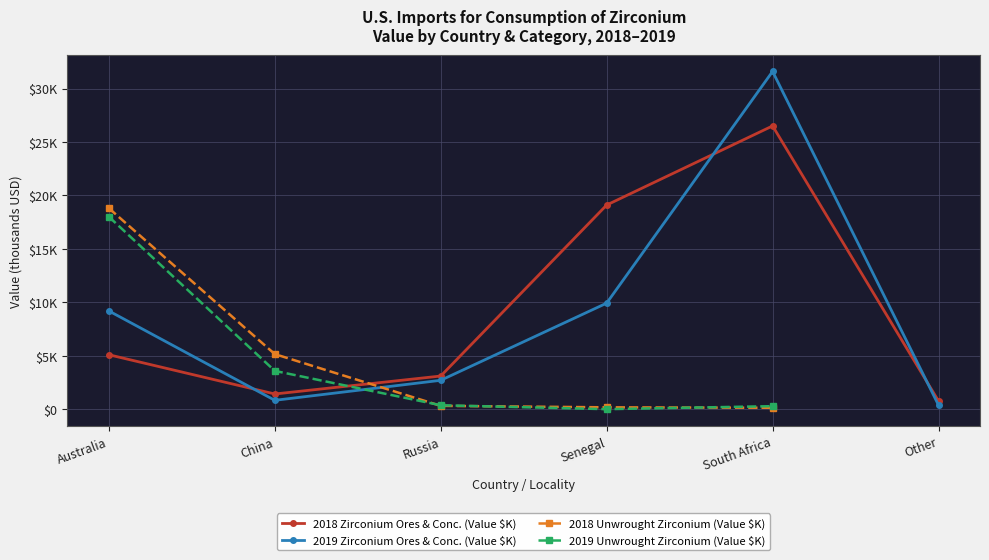

After their last crossing, which series has the higher values: values_2019 or values_2018?

values_2018